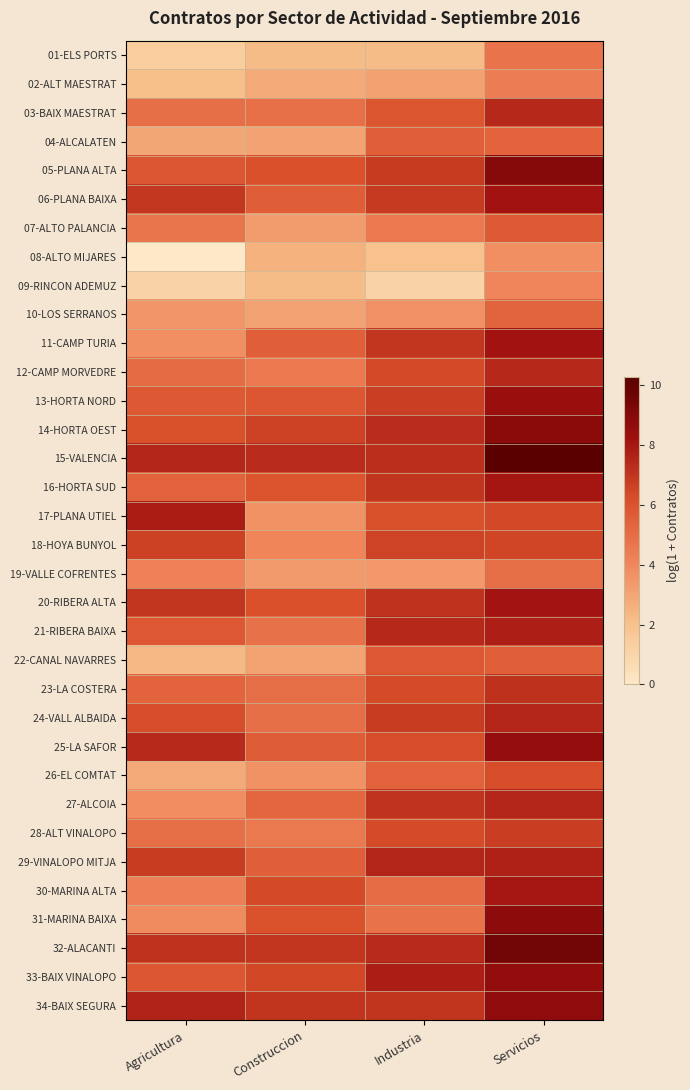

What is the spread (max minus min) of values at Industria?

6.7